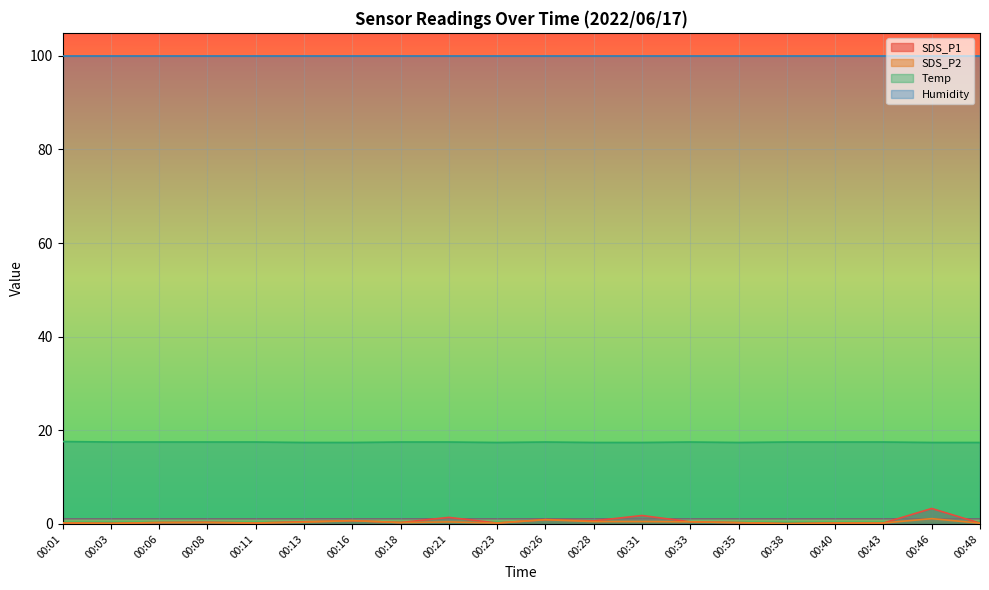

List the series in order of their peak value, highest first.

Humidity, Temp, SDS_P1, SDS_P2